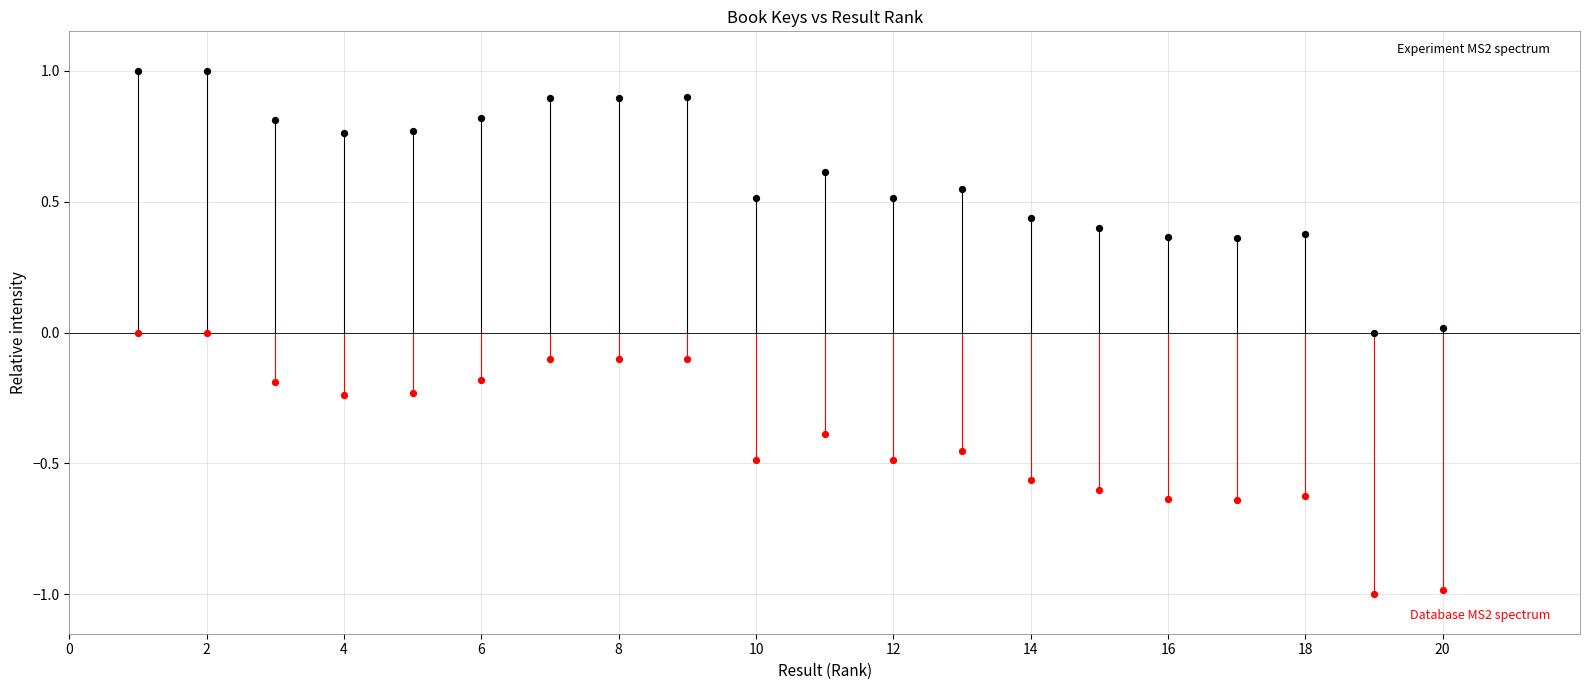

Across all data points, what is the range of Y values (max minus min)?

2.0